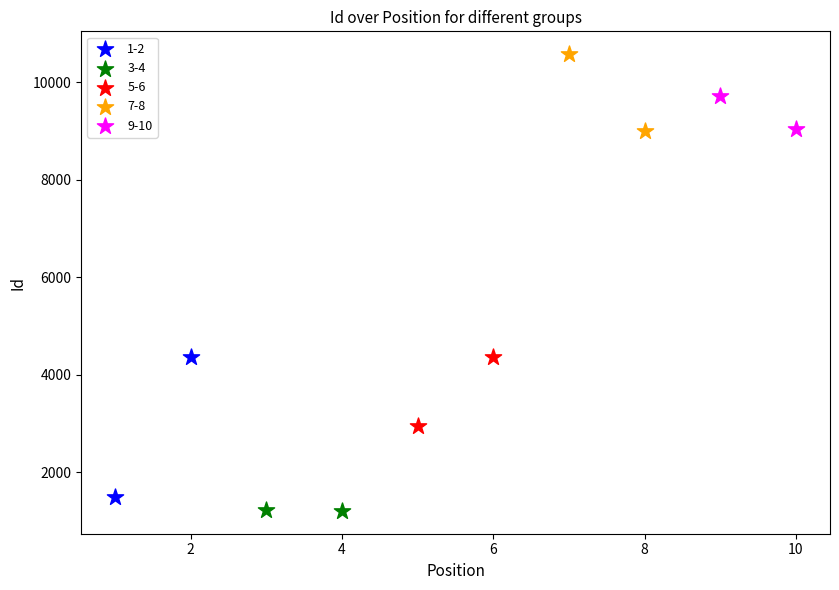

Which series has the widest spread of Y values?

1-2